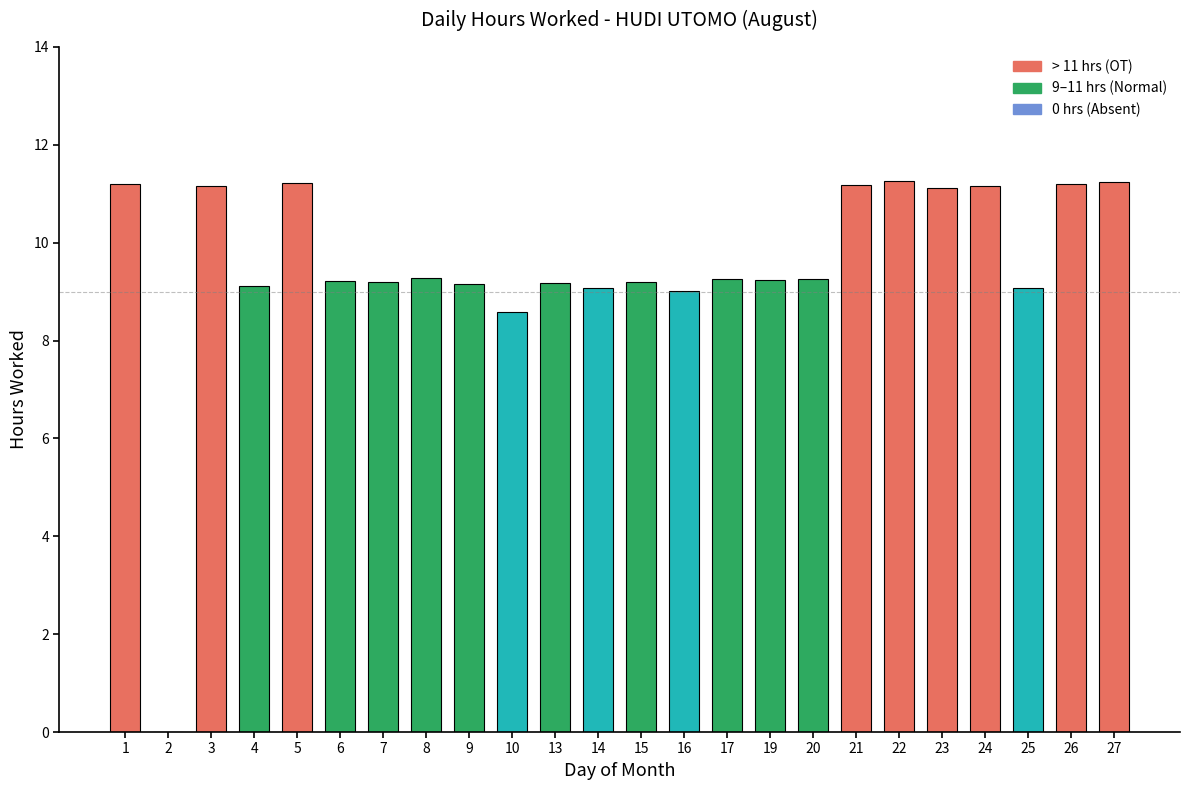

What is the sum of all values?

228.6